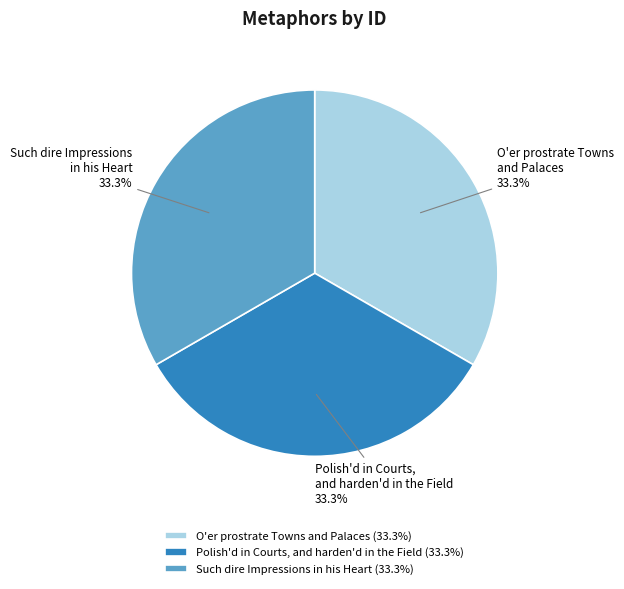

Is O'er prostrate Towns and Palaces the majority of the pie?

No